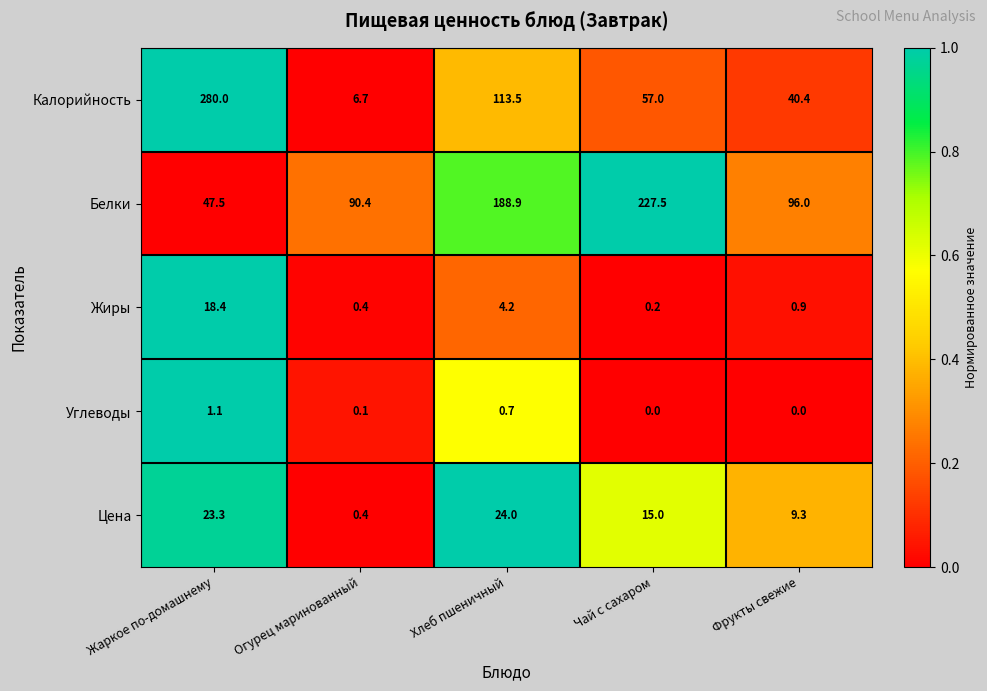

Count the number of data series in this chart.

5